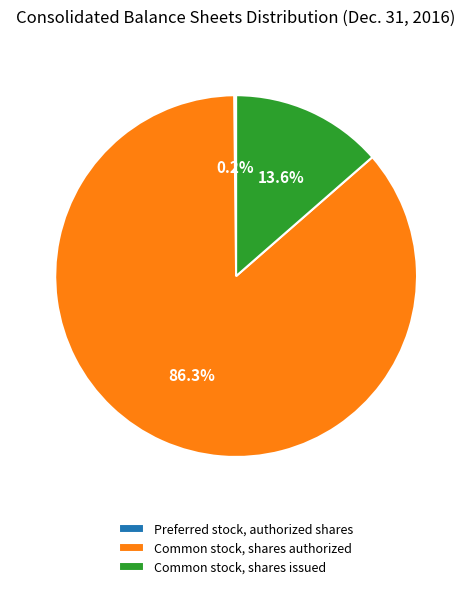

Do Common stock, shares authorized and Common stock, shares issued together represent more than half of the pie?

Yes